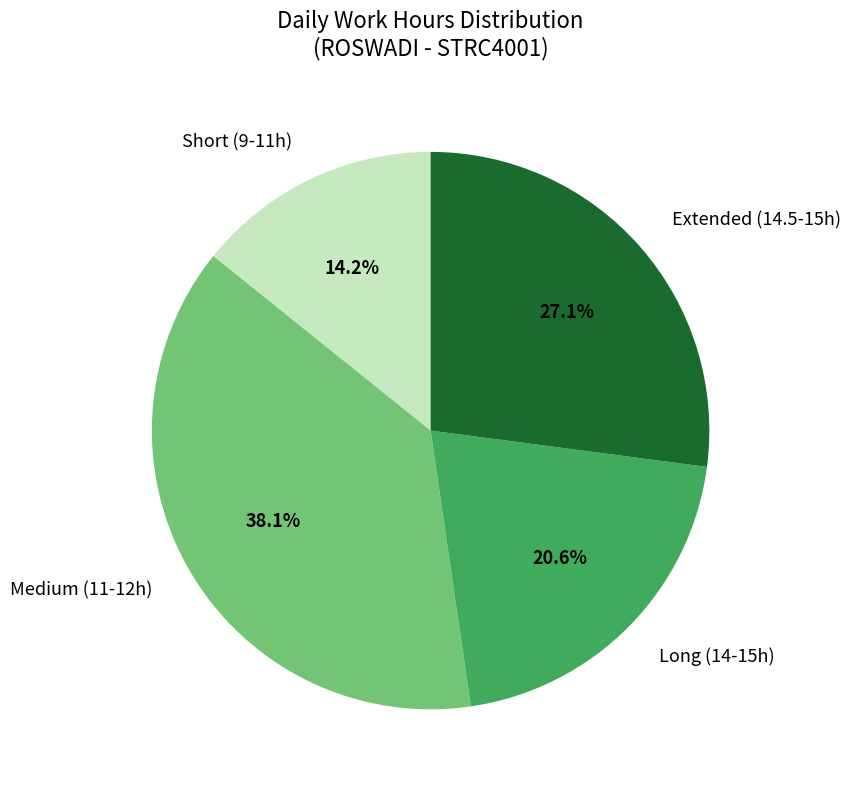

What percentage do Short (9-11h) and Long (14-15h) together represent?

34.8%